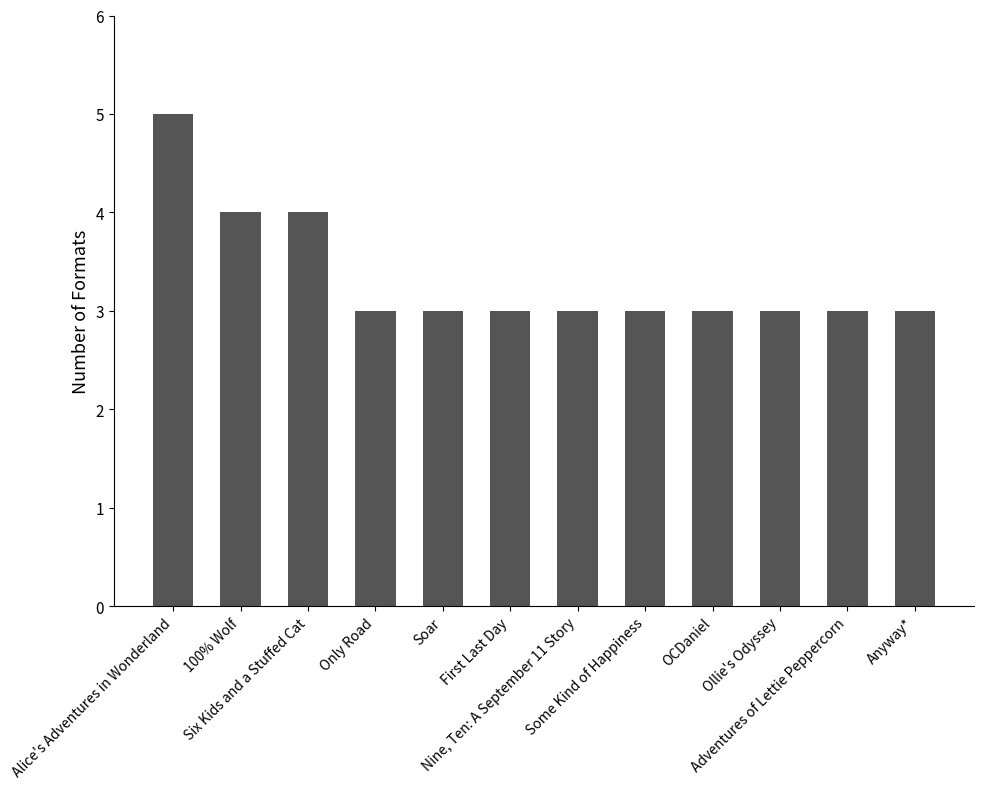

What is the smallest value displayed?

3